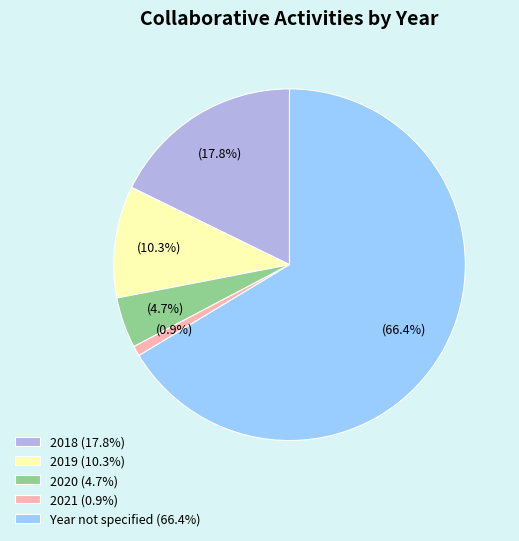

What is the majority slice?

Year not specified (66.4%)